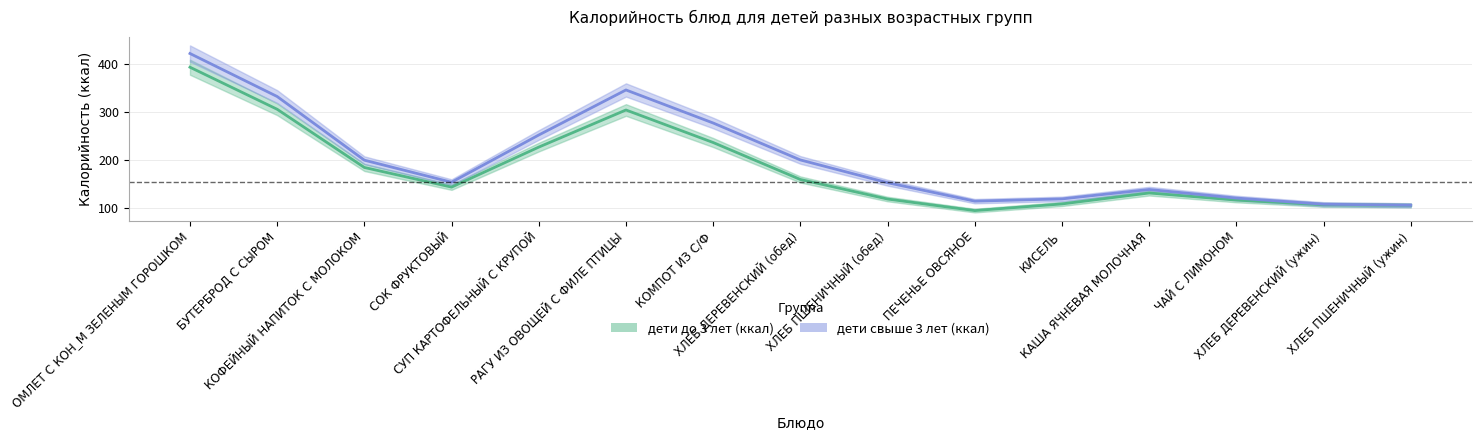

Does the chart have visible grid lines?

Yes